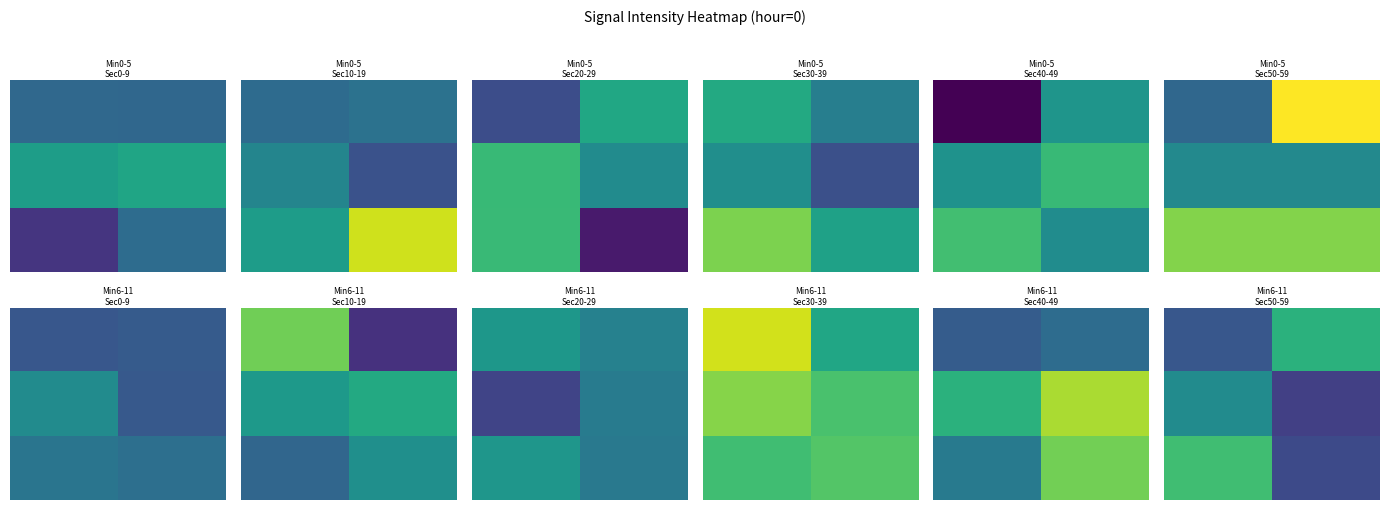

How many distinct data groups are displayed?

3